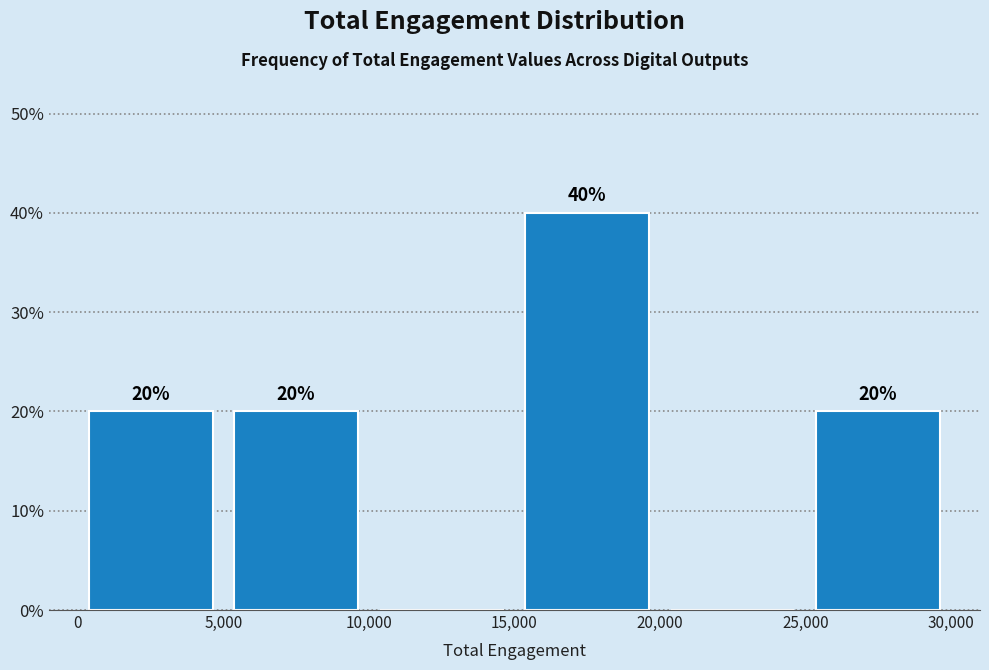

Over which range of the x-axis is the bar tallest?

15,000 to 20,000